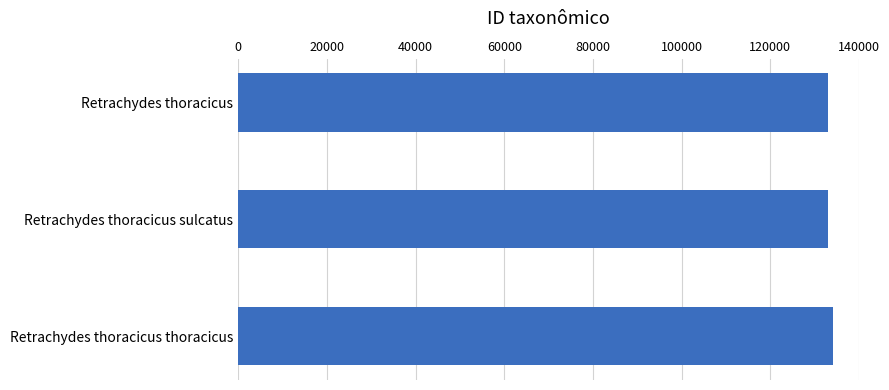

The chart shows a value of 207529 at Retrachydes thoracicus. True or false?

False